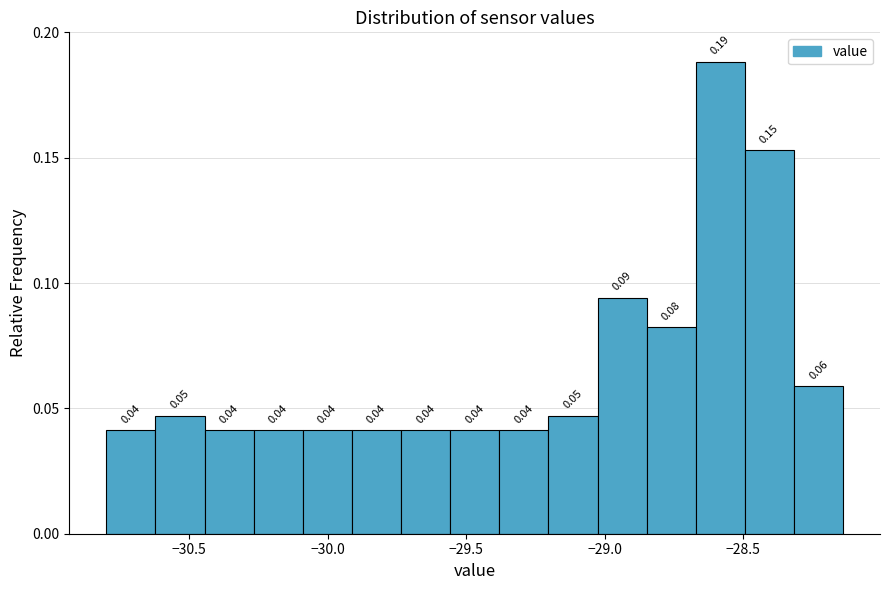

Around what value on the x-axis is the tallest bar? Give the approximate position of its centre, as read against the axis.

-28.60